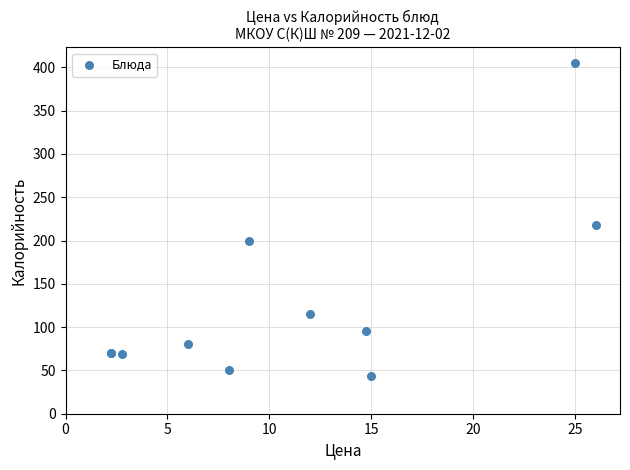

What Y value in the scatter plot is closest to 224?

218